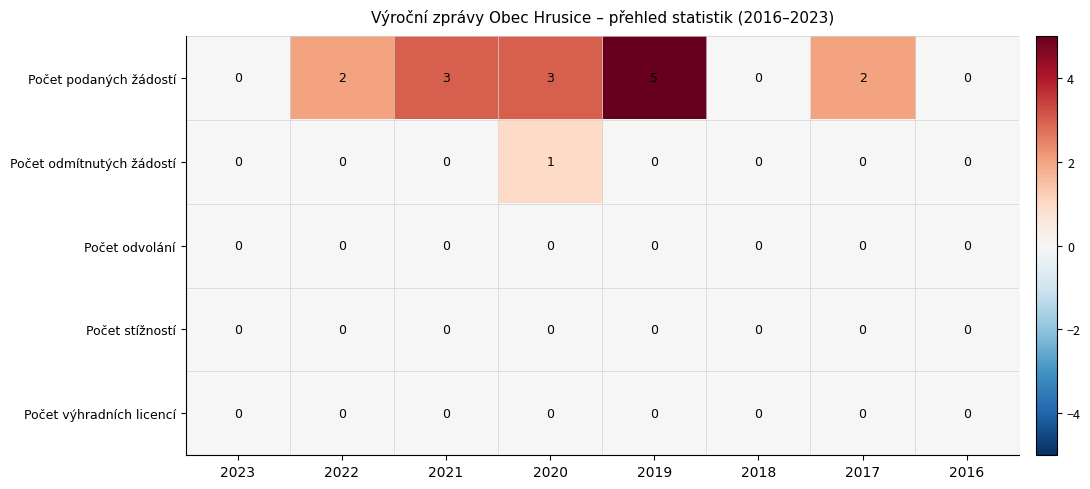

Which category has the highest value in the Počet podaných žádostí series?

2019